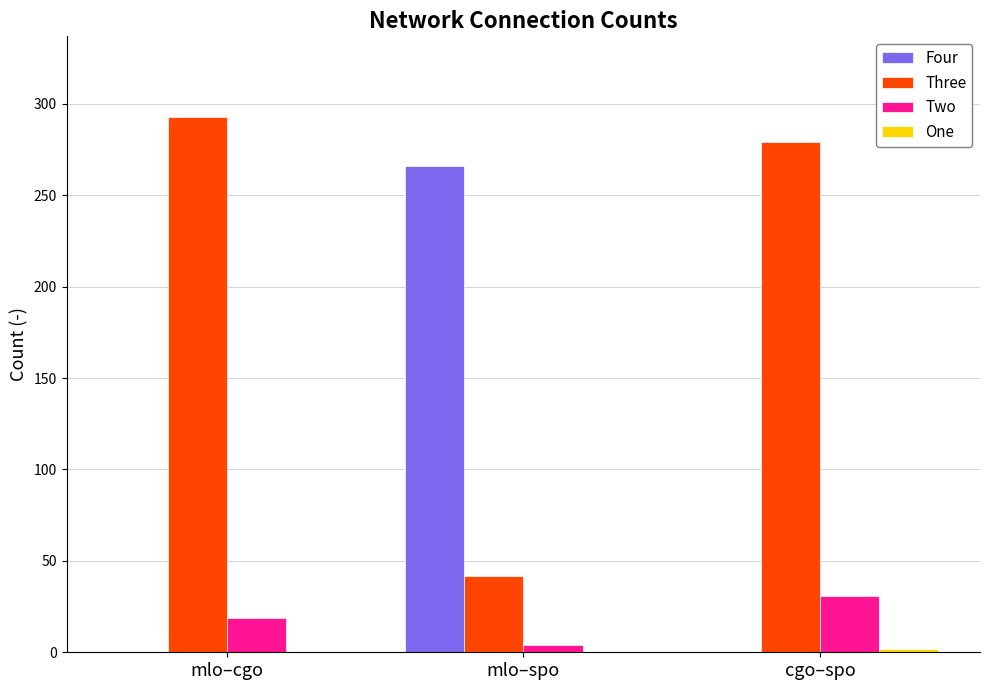

What is the total value across all series at mlo–spo?

312